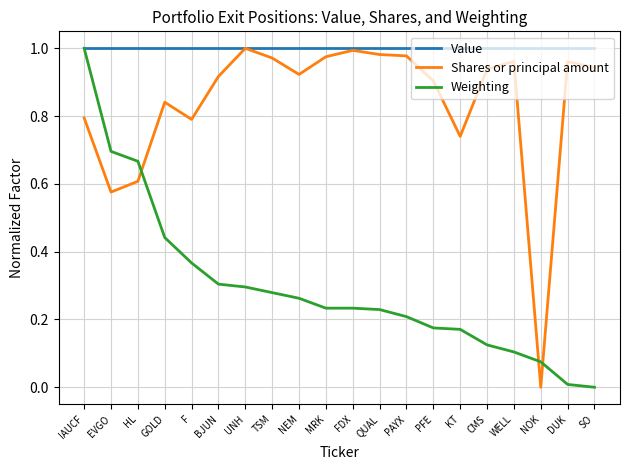

How many lines are shown in the chart?

3